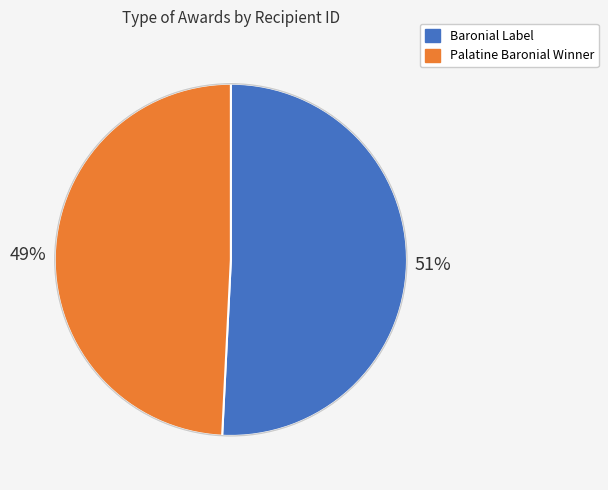

How many segments does this pie chart have?

2